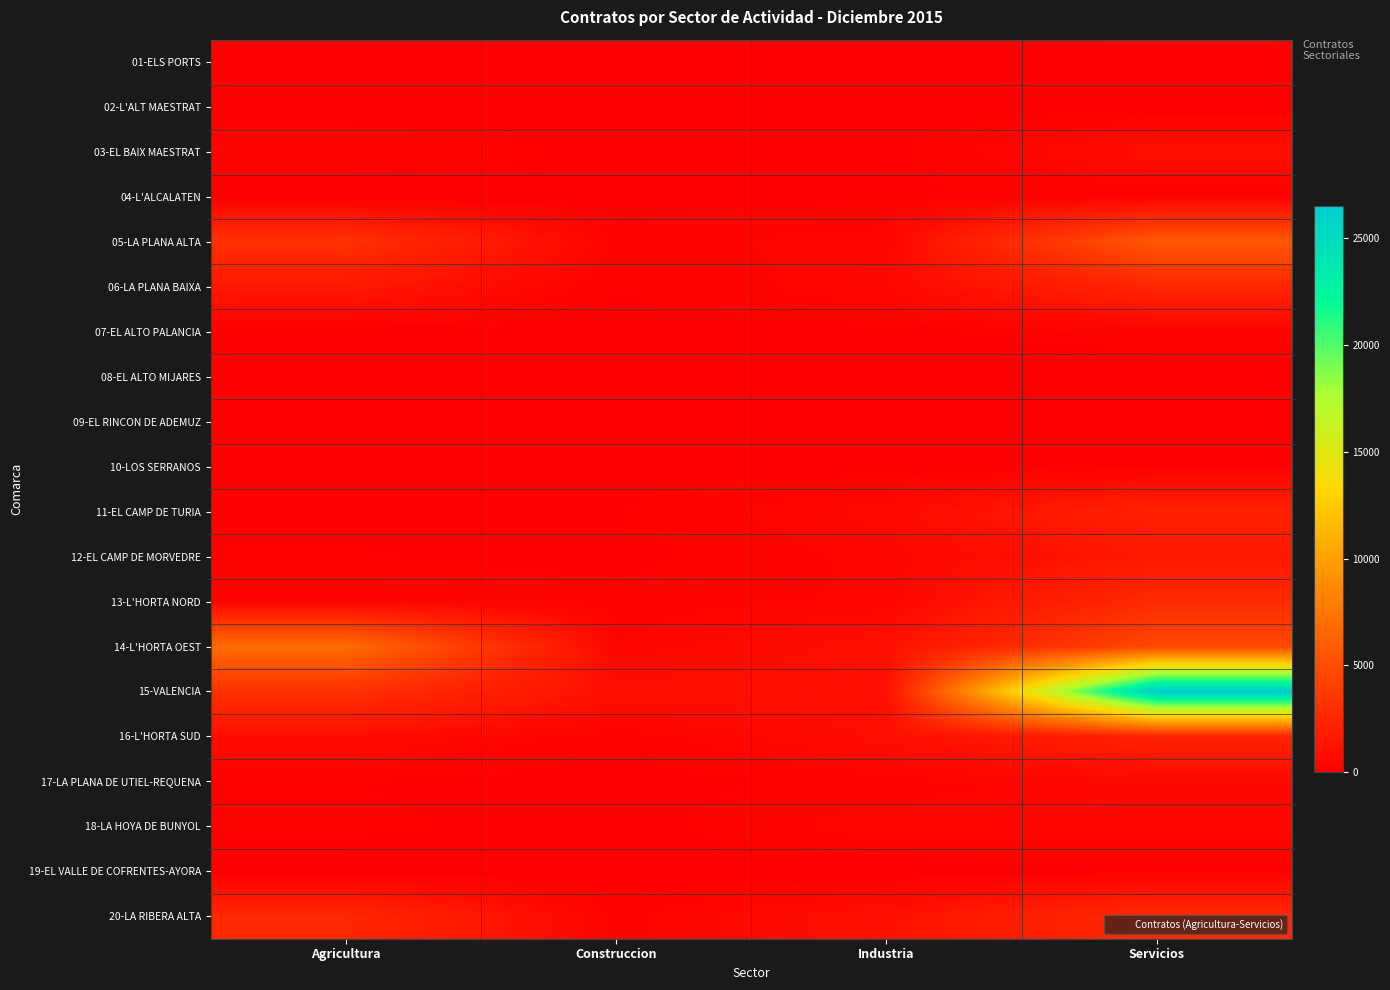

Between Industria and Agricultura, which is larger?

Agricultura